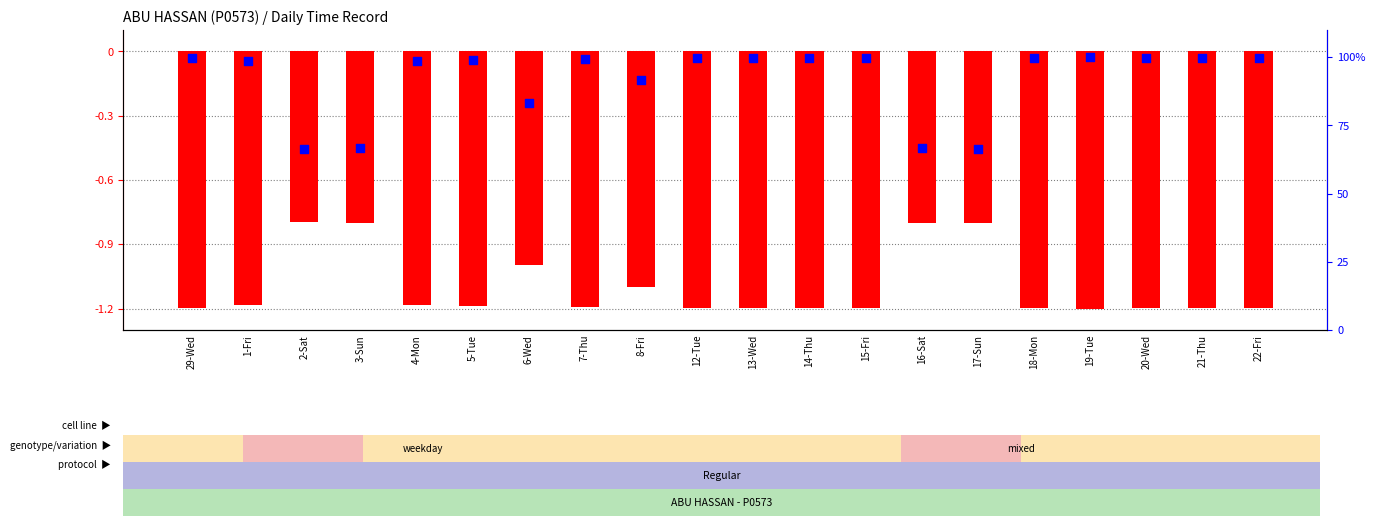

Which series has the widest spread of Y values?

Percentile rank within sample